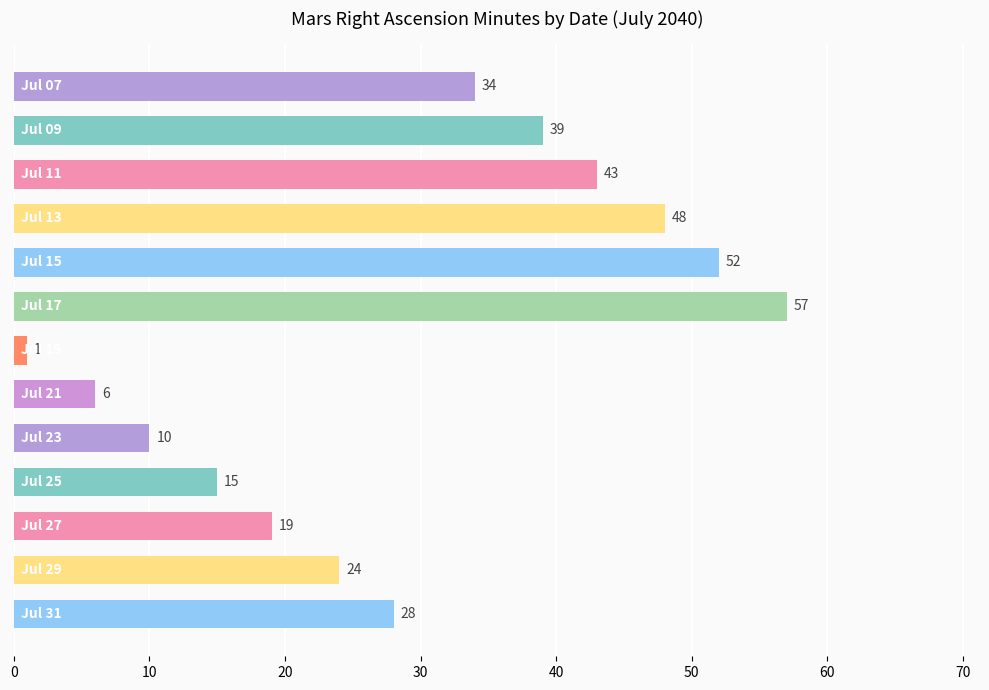

What is the value of the 7th bar from the top?

1